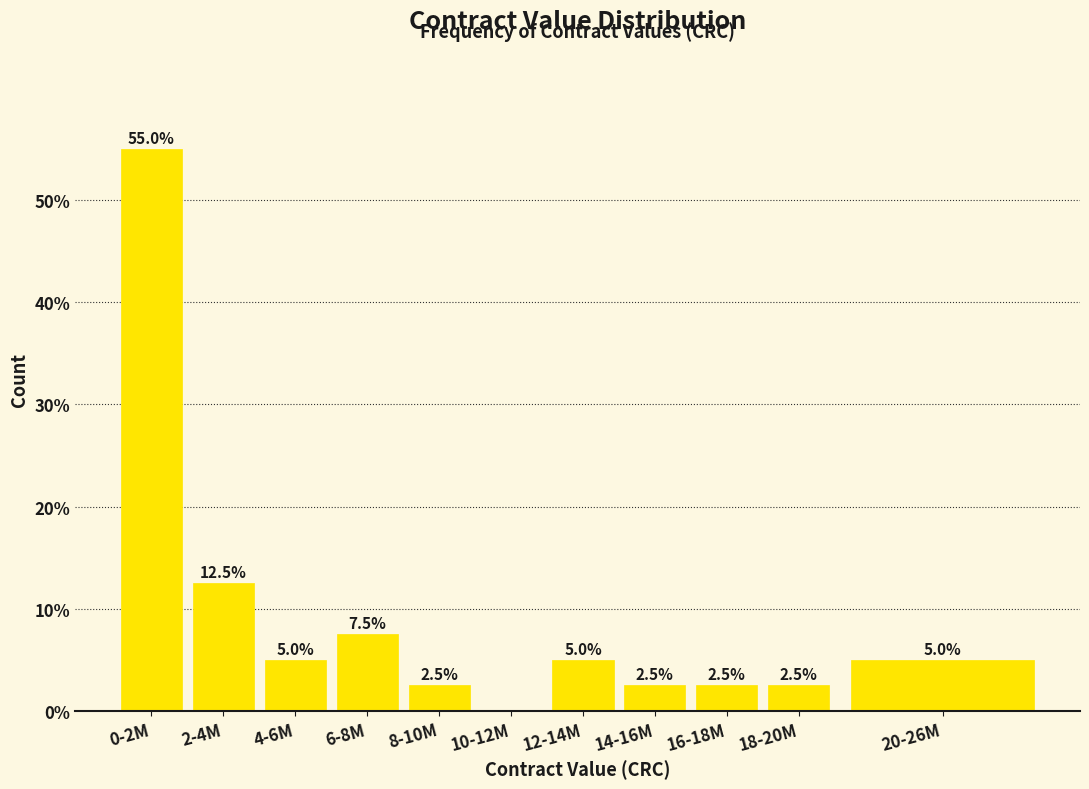

Reading left to right, extract all data points from this chart.

0-2M=55.0	2-4M=12.5	4-6M=5.0	6-8M=7.5	8-10M=2.5	10-12M=0.0	12-14M=5.0	14-16M=2.5	16-18M=2.5	18-20M=2.5	20-26M=5.0